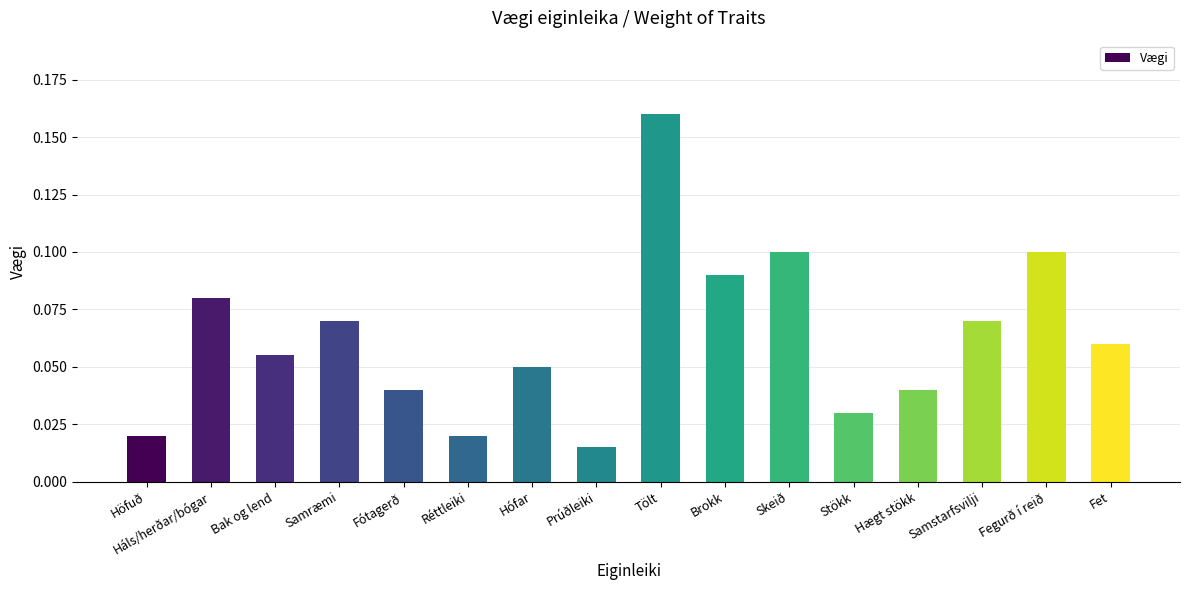

Count the number of categories in the chart.

16